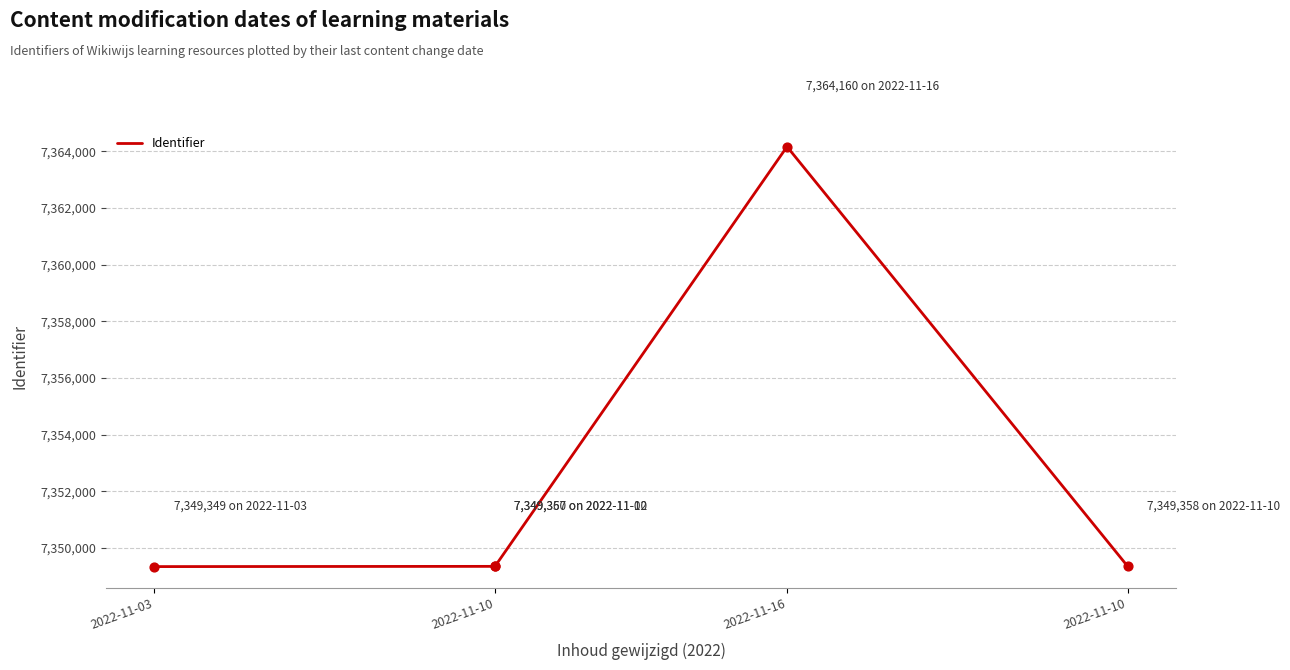

Between 2022-11-16 and 4, which is larger?

2022-11-16